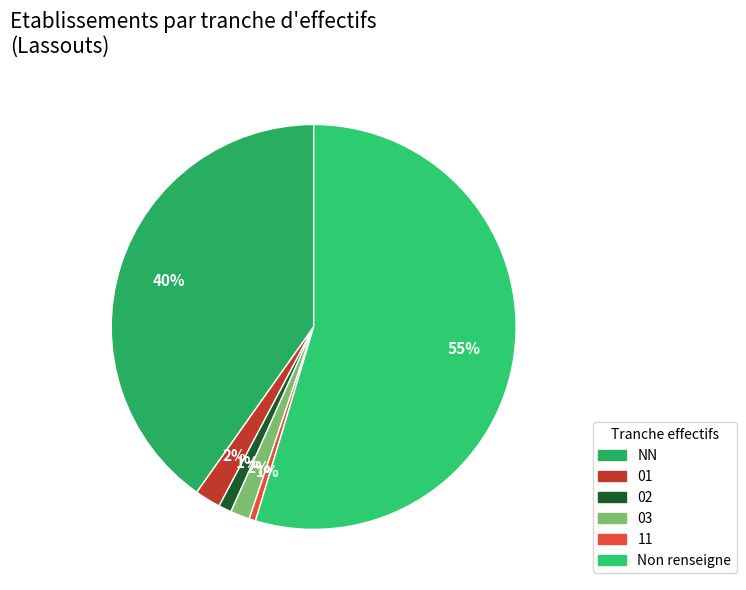

Count the number of slices in the pie.

6